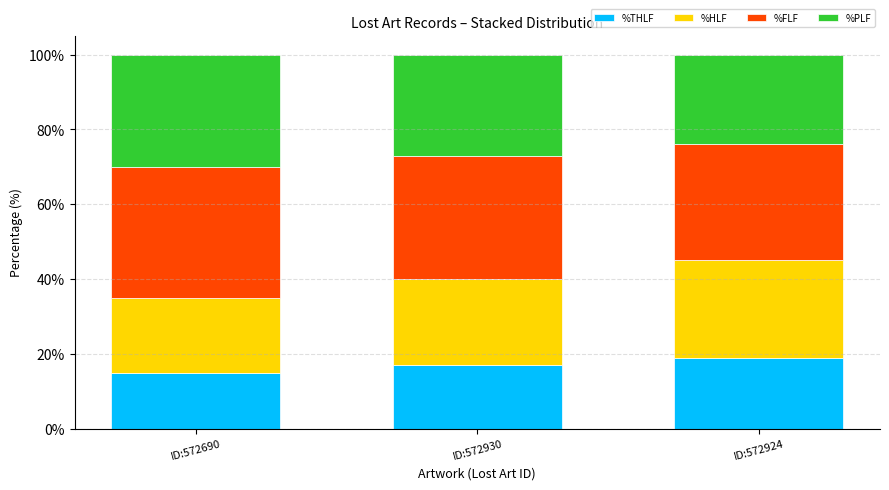

The value of %THLF at ID:572930 is 28. True or false?

False